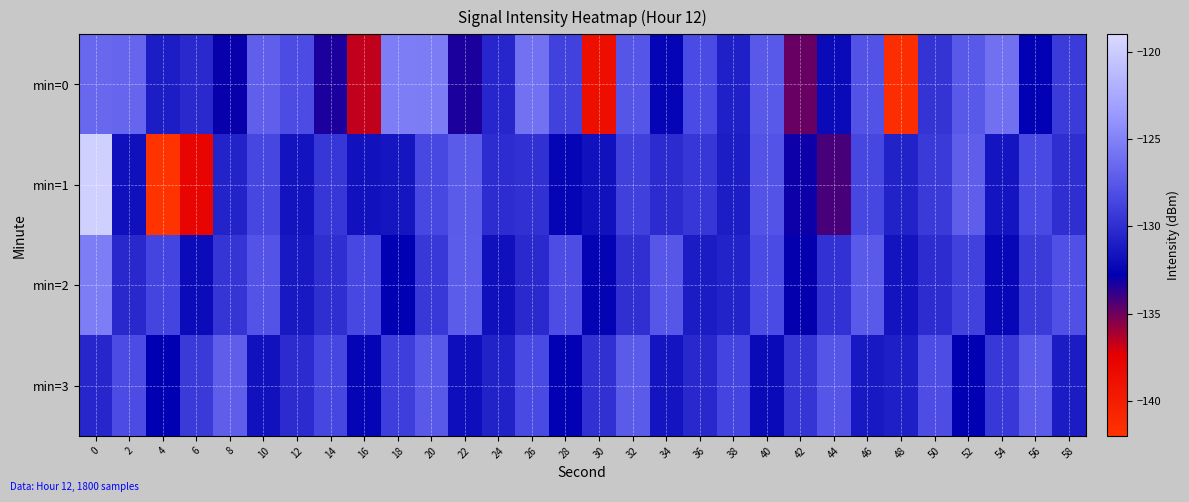

Which label corresponds to the smallest value in the chart?

4